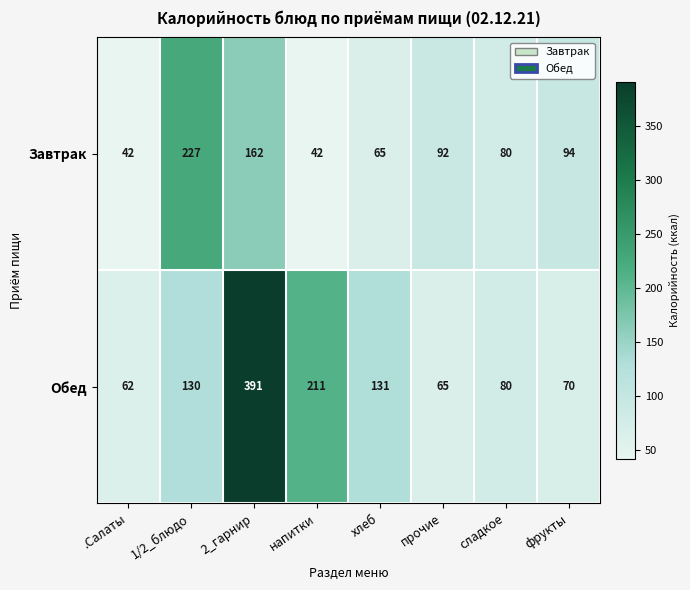

Is it true that Обед equals 391 at 2_гарнир?

True